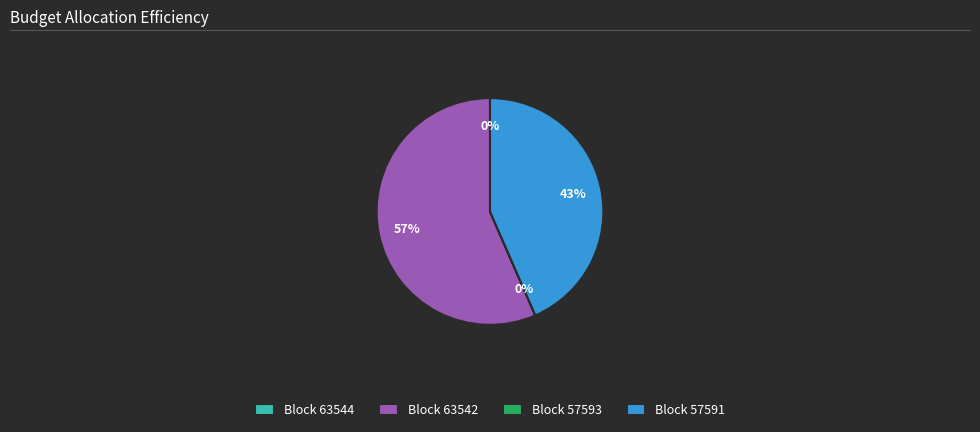

What percentage is the Block 63542 slice, to the nearest percent?

57%